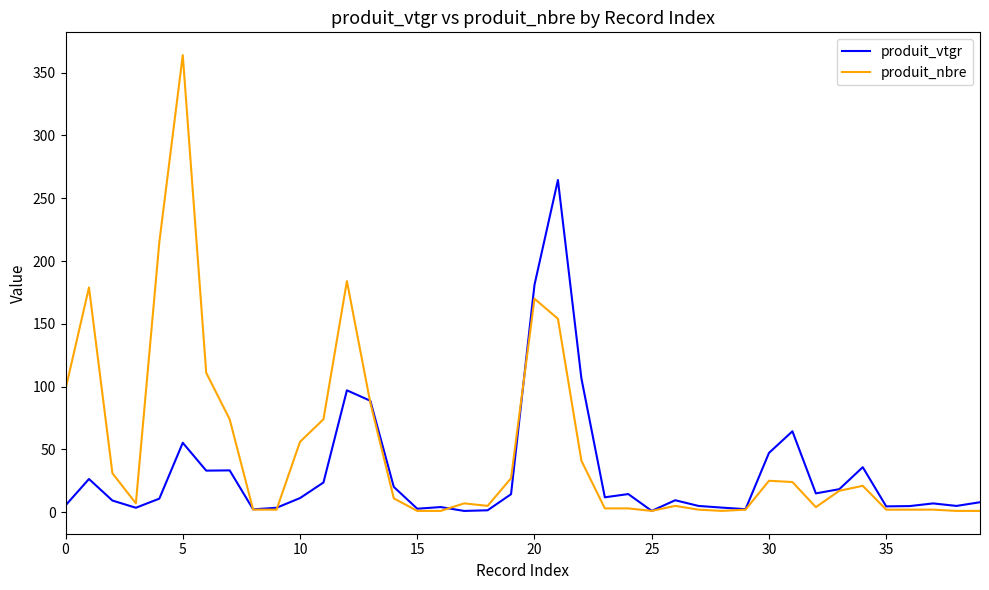

What is the maximum value for produit_vtgr?

264.5